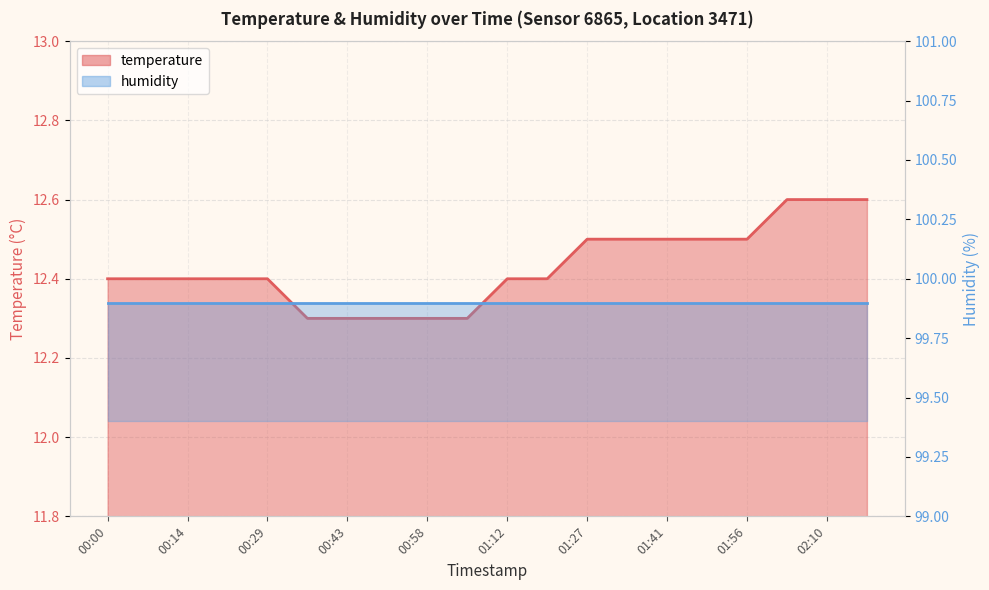

Is it true that the value at 00:00 is 12.4?

True